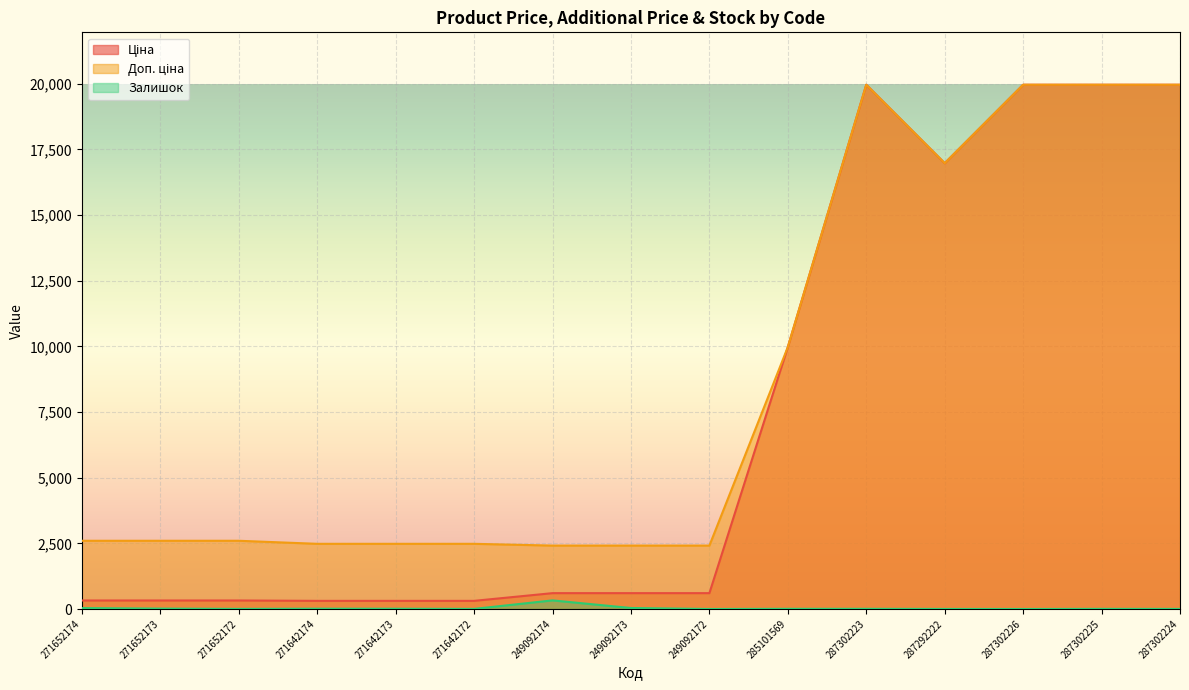

Reading left to right, what are all the values shown in this chart?

Ціна: 271652174=324.8	271652173=324.8	271652172=324.8	271642174=310.3	271642173=310.3	271642172=310.3	249092174=603.7	249092173=603.7	249092172=603.7	285101569=9975.0	287302223=19964.2	287292222=16976.3	287302226=19964.2	287302225=19964.2	287302224=19964.2
Доп. ціна: 271652174=2598.3	271652173=2598.3	271652172=2598.3	271642174=2482.4	271642173=2482.4	271642172=2482.4	249092174=2414.8	249092173=2414.8	249092172=2414.8	285101569=9975.0	287302223=19964.2	287292222=16976.3	287302226=19964.2	287302225=19964.2	287302224=19964.2
Залишок: 271652174=34.0	271652173=15.0	271652172=4.0	271642174=11.0	271642173=10.0	271642172=4.0	249092174=328.0	249092173=38.0	249092172=0.0	285101569=7.0	287302223=7.0	287292222=2.0	287302226=0.0	287302225=5.0	287302224=3.0